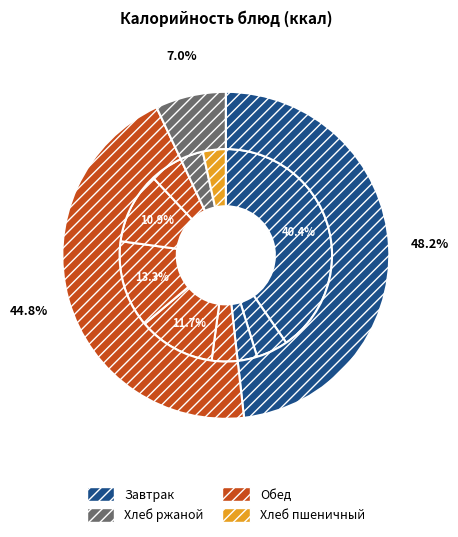

What is the ratio of the value at Хлеб пшеничный to the value at Яблоко (завтрак)?

1.2